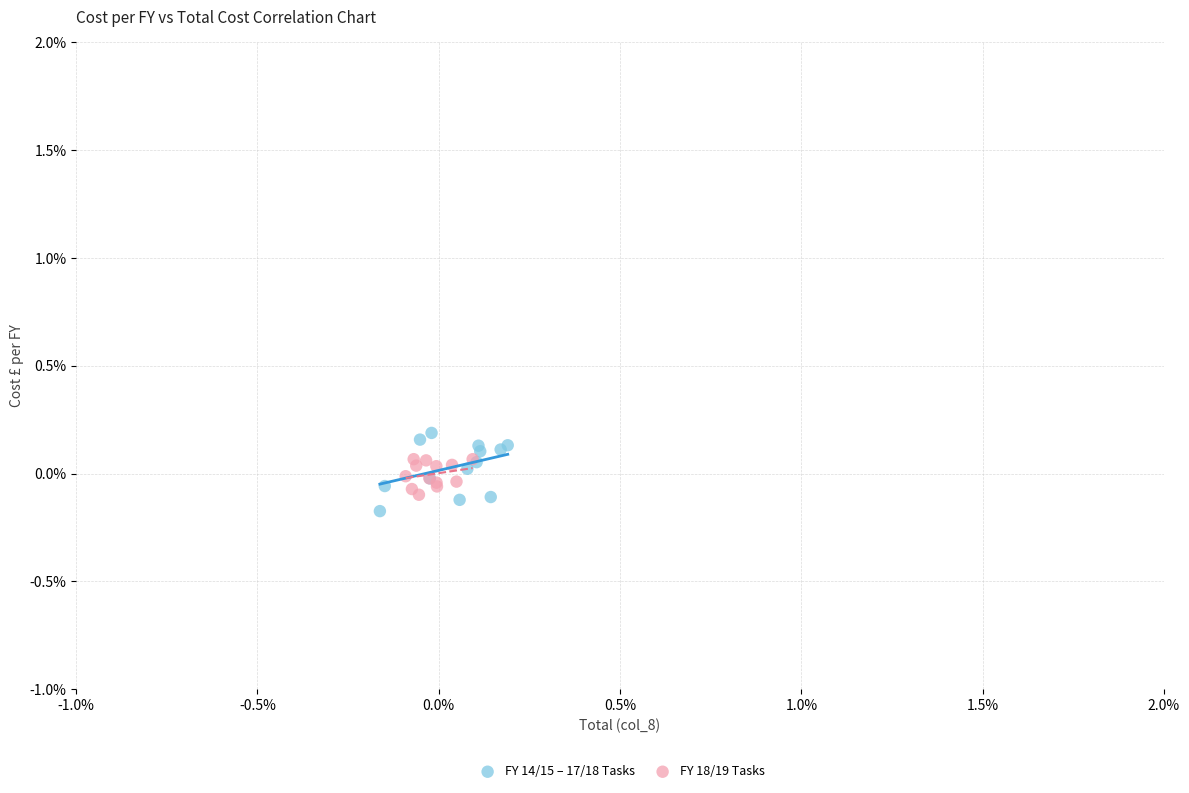

What are all the series names shown in the legend?

FY 14/15 – 17/18 Tasks, FY 18/19 Tasks